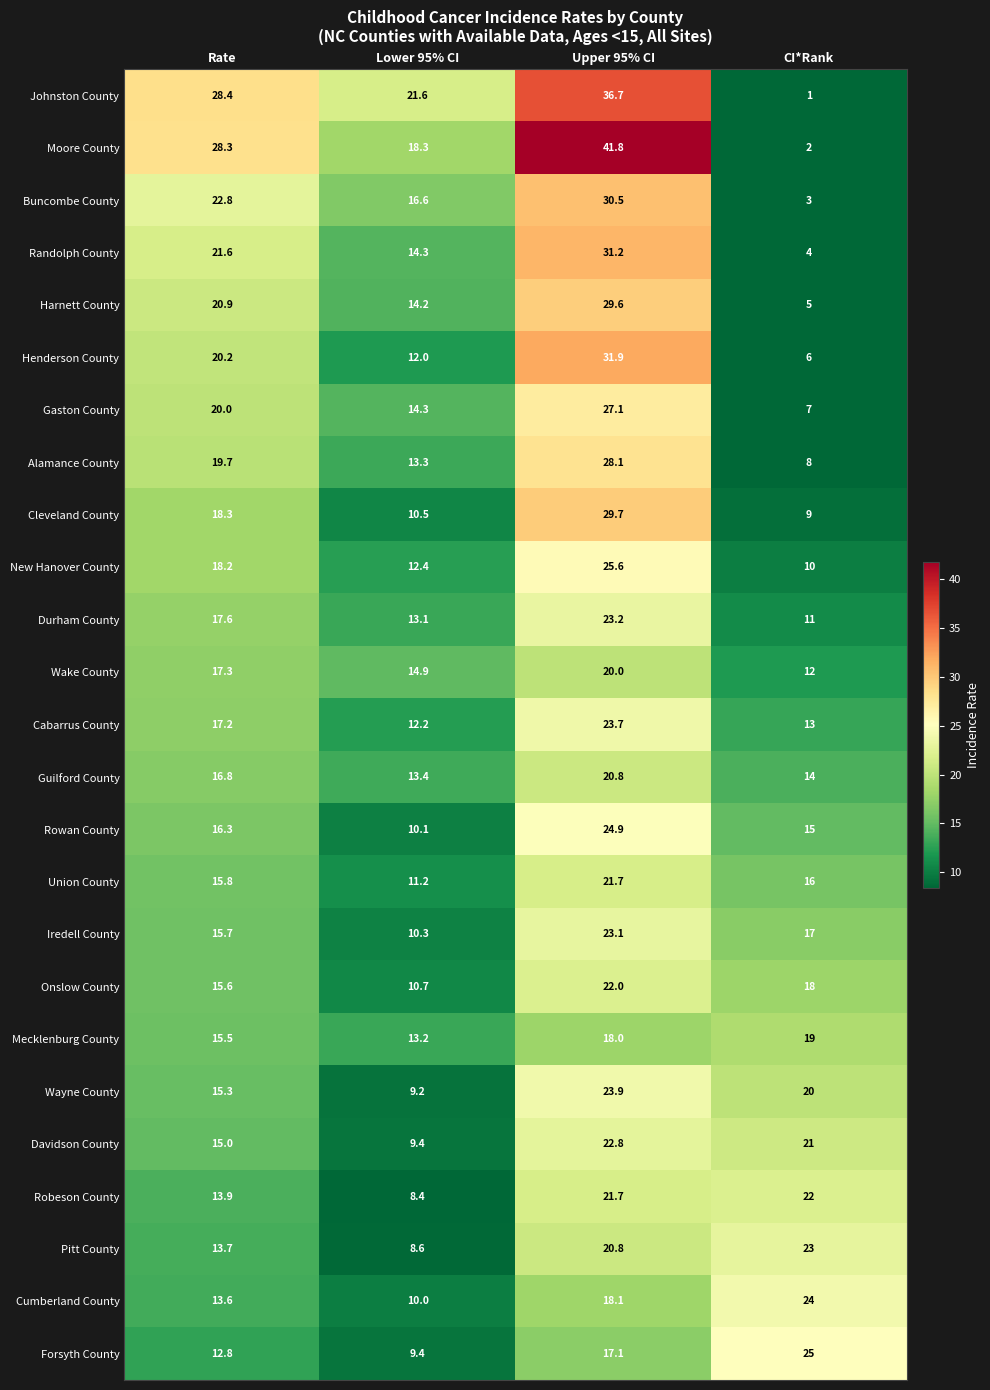

At CI*Rank, list the series in order from smallest to largest.

Johnston County, Moore County, Buncombe County, Randolph County, Harnett County, Henderson County, Gaston County, Alamance County, Cleveland County, New Hanover County, Durham County, Wake County, Cabarrus County, Guilford County, Rowan County, Union County, Iredell County, Onslow County, Mecklenburg County, Wayne County, Davidson County, Robeson County, Pitt County, Cumberland County, Forsyth County